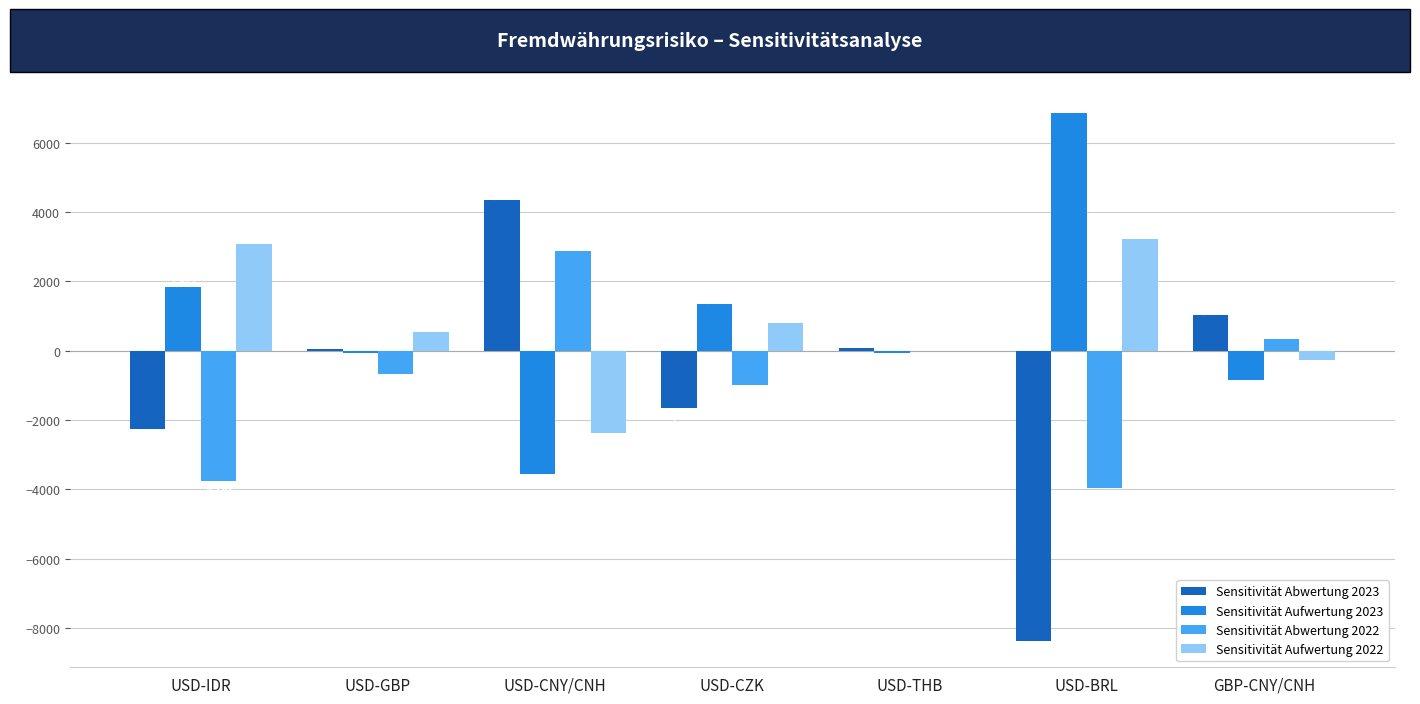

How many data points does each series have?

7